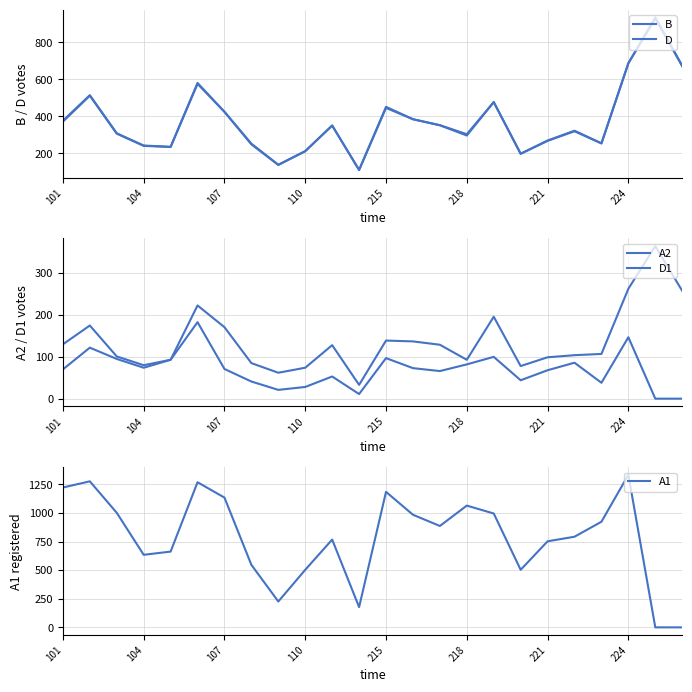

What is the sum of all B values?

9069